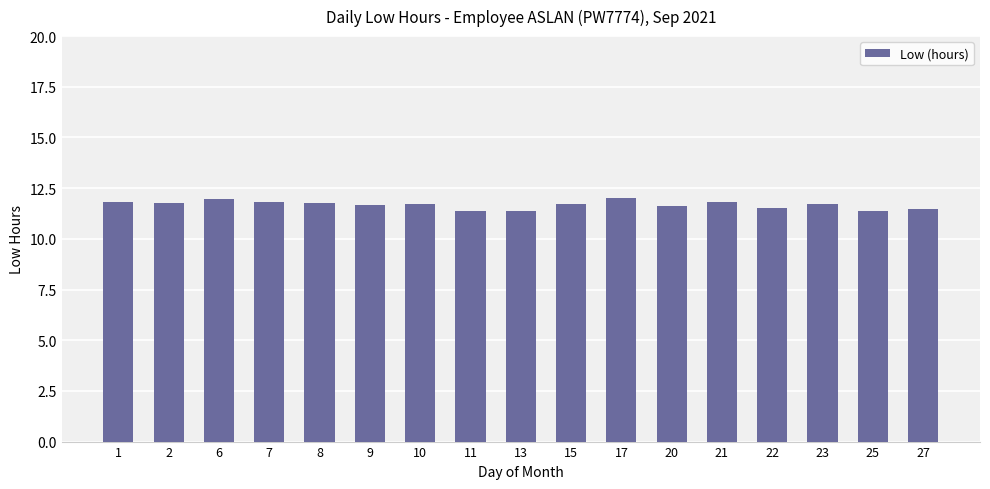

What is the sum of all values?

198.5